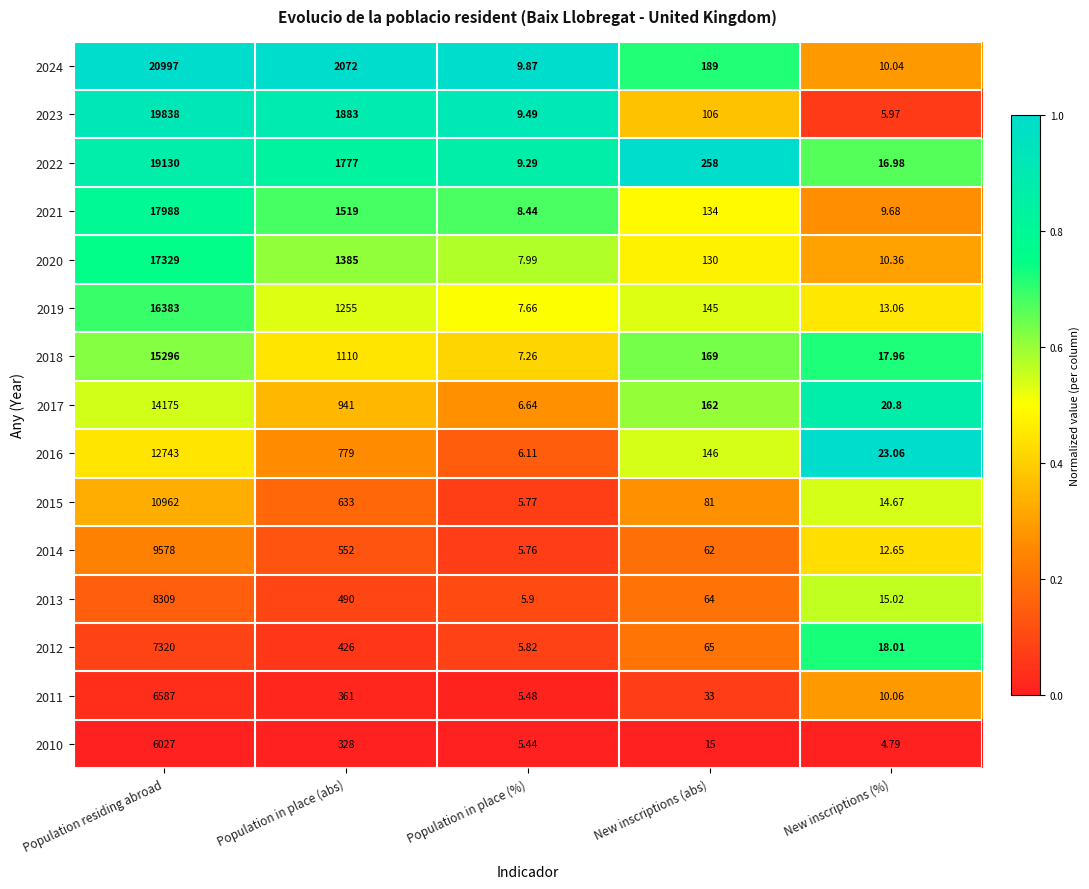

Which series has the largest total across all categories?

2024